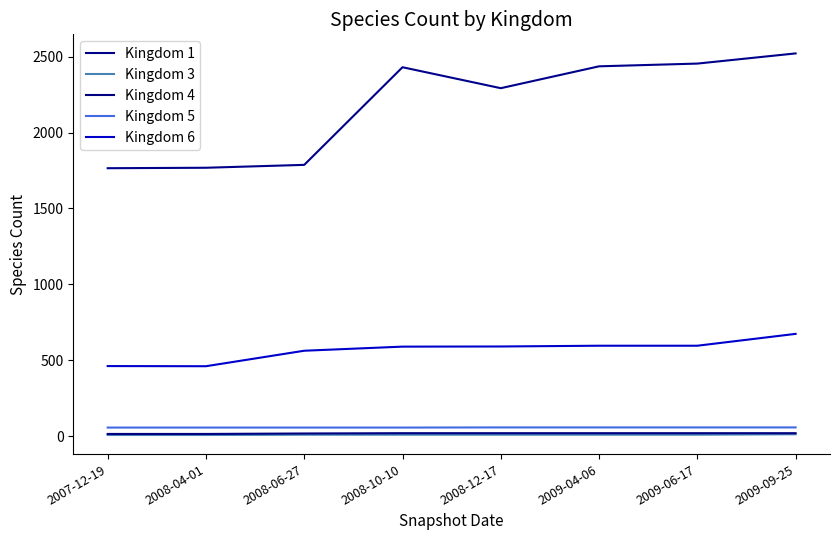

Read the Kingdom 4 value at 2008-10-10.

20